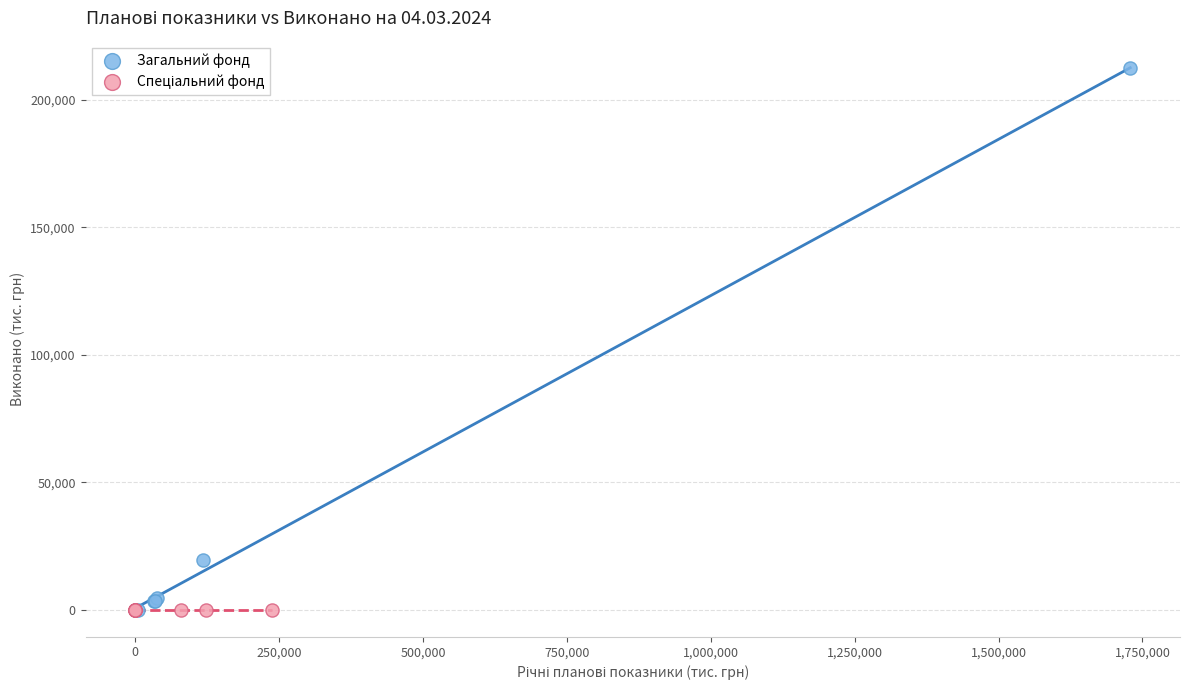

Which series reaches the maximum Y coordinate?

Загальний фонд